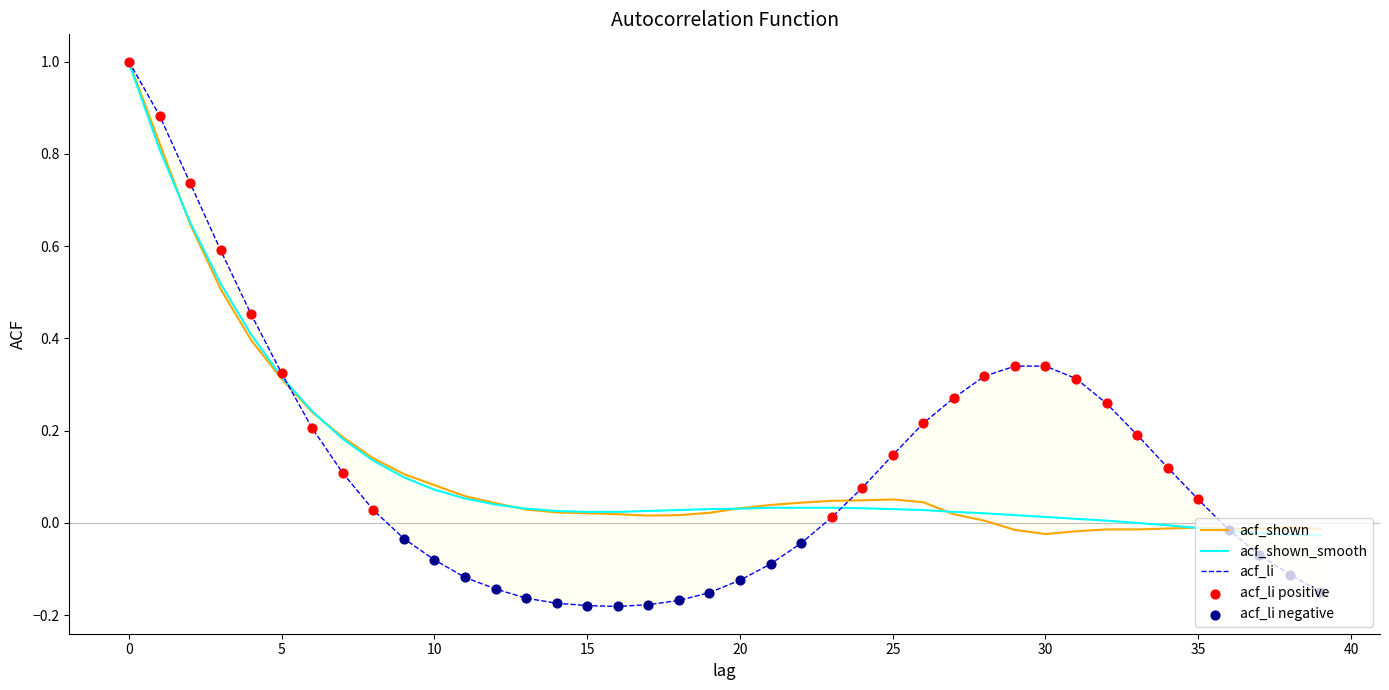

Which series contains the lowest Y value?

acf_li